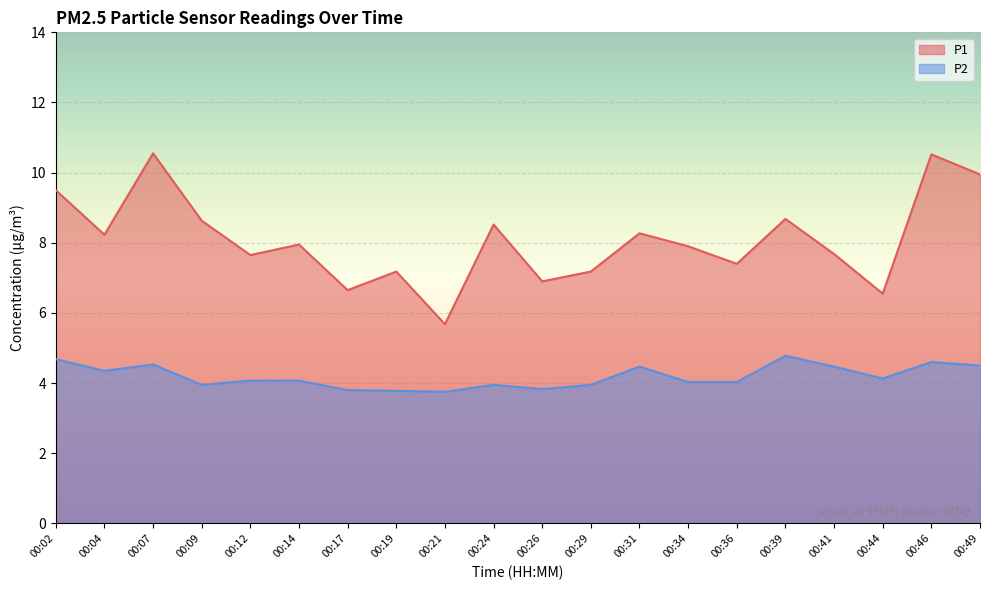

At which category is the sum across all series the highest?

00:46